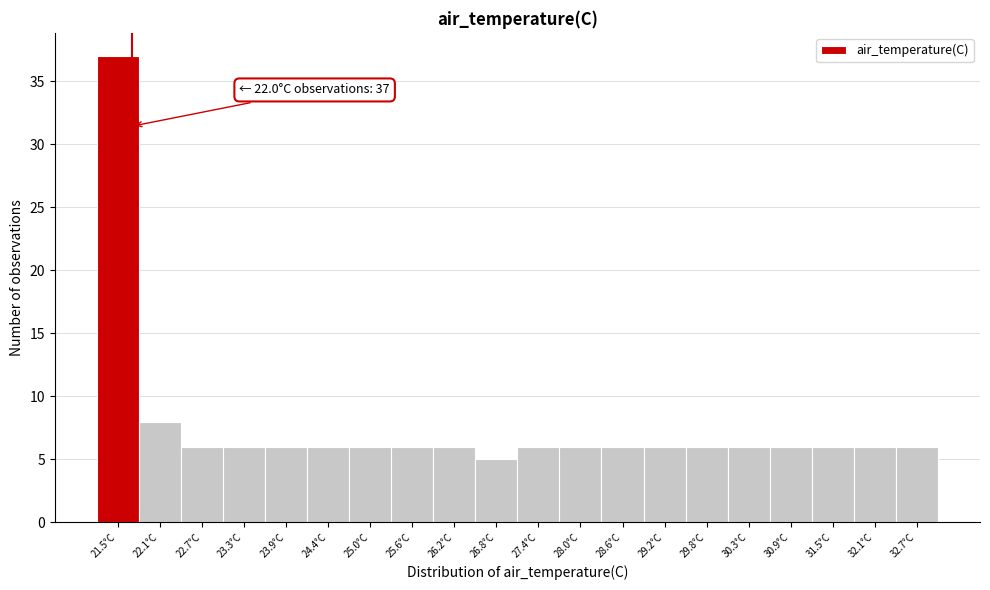

Reading right to left, transcribe all the data shown in this chart.

6	6	6	6	6	6	6	6	6	6	5	6	6	6	6	6	6	6	8	37